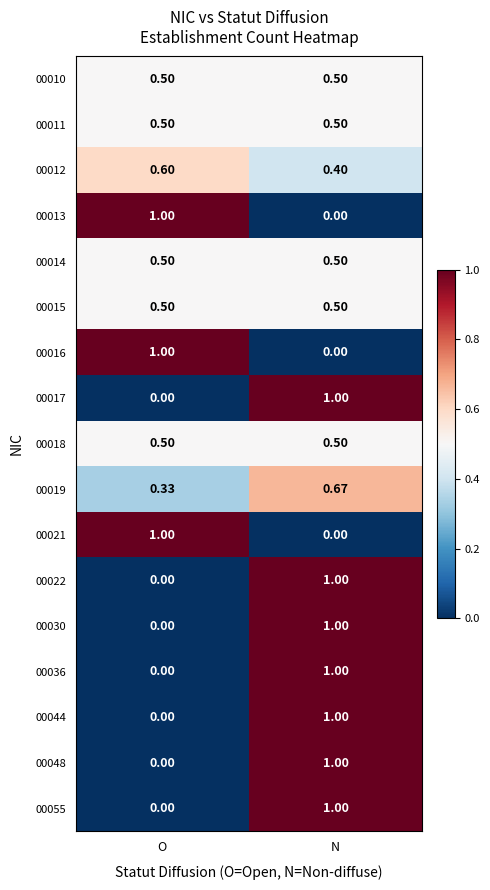

At which category is the sum across all series the highest?

N